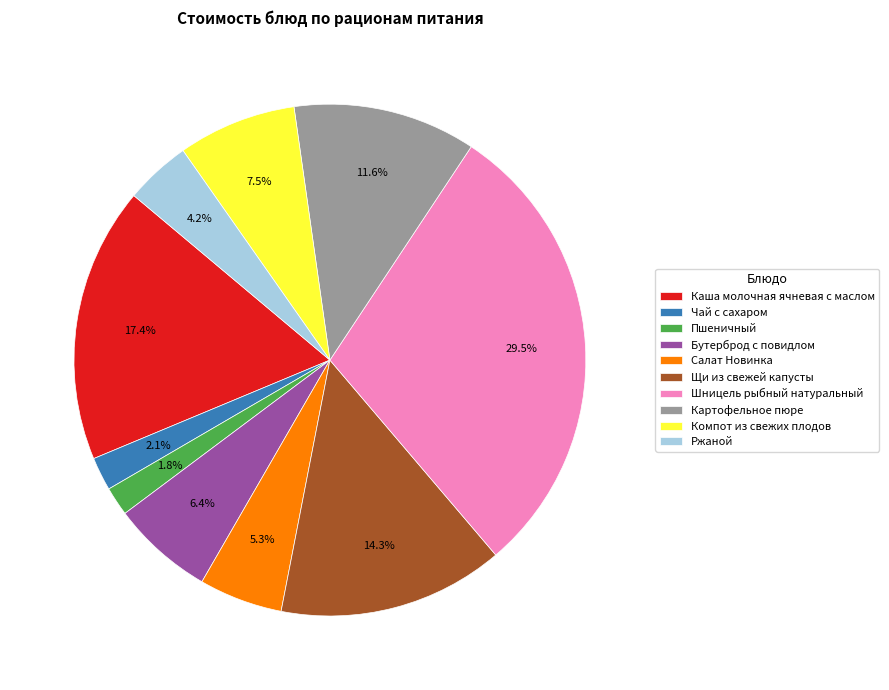

To the nearest percent, what portion does Пшеничный represent?

2%